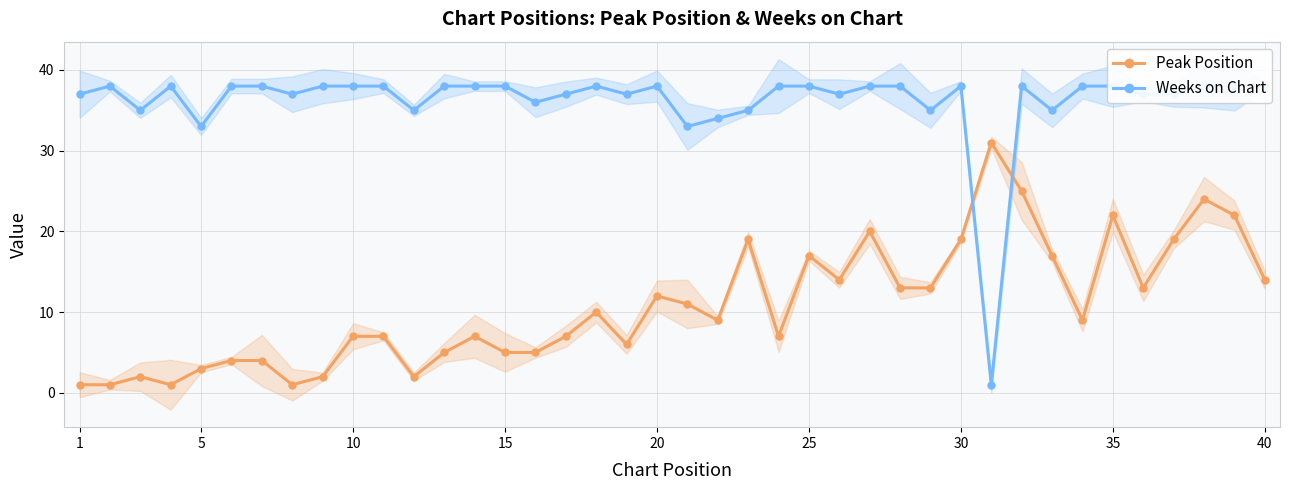

The Peak Position series shows 10 at 10. True or false?

False